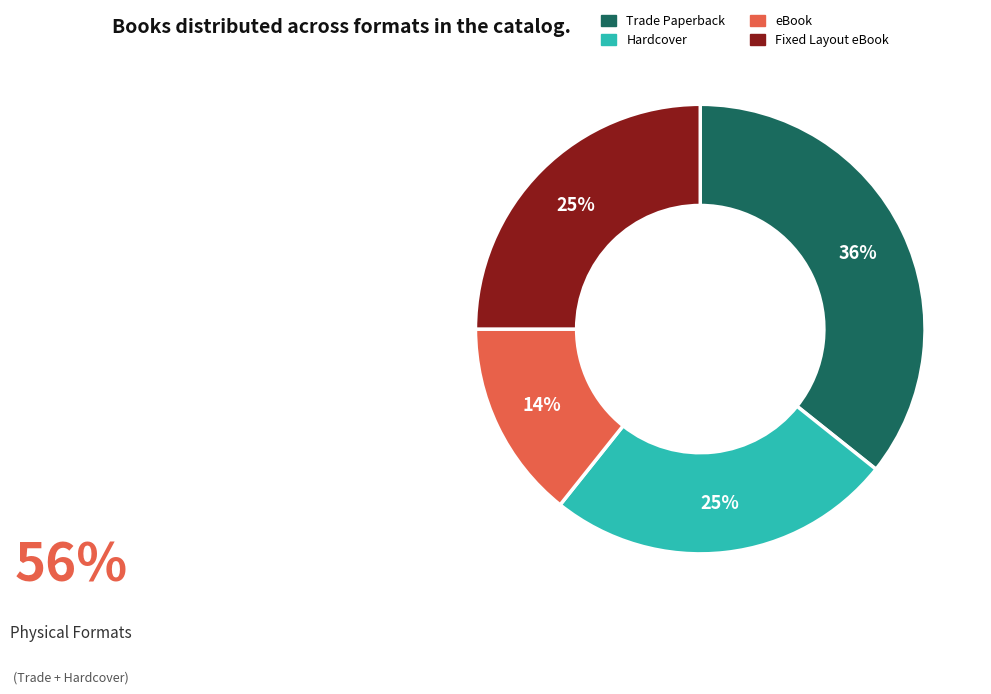

Which category has the smallest portion of the pie?

eBook